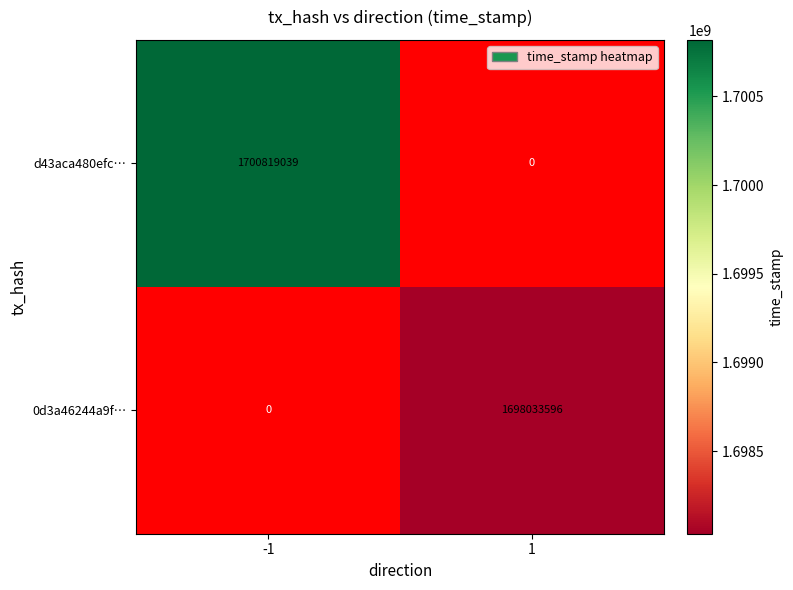

Which series changed the most between -1 and 1?

d43aca480efc…